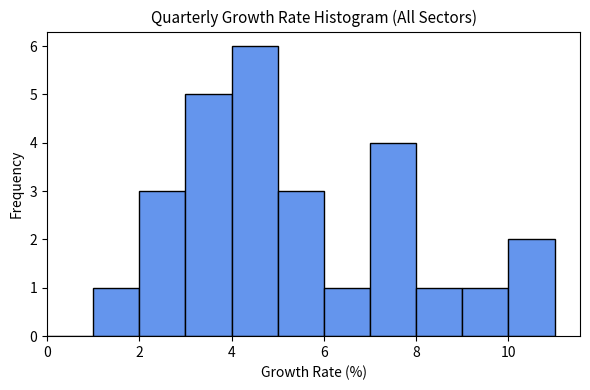

Reading left to right, list every bar in this chart as the range it spans on the x-axis followed by its height. The values are not printed on the chart, so give them approximately, as read against the axis.

0 to 1: 0
1 to 2: 1
2 to 3: 3
3 to 4: 5
4 to 5: 6
5 to 6: 3
6 to 7: 1
7 to 8: 4
8 to 9: 1
9 to 10: 1
10 to 11: 2